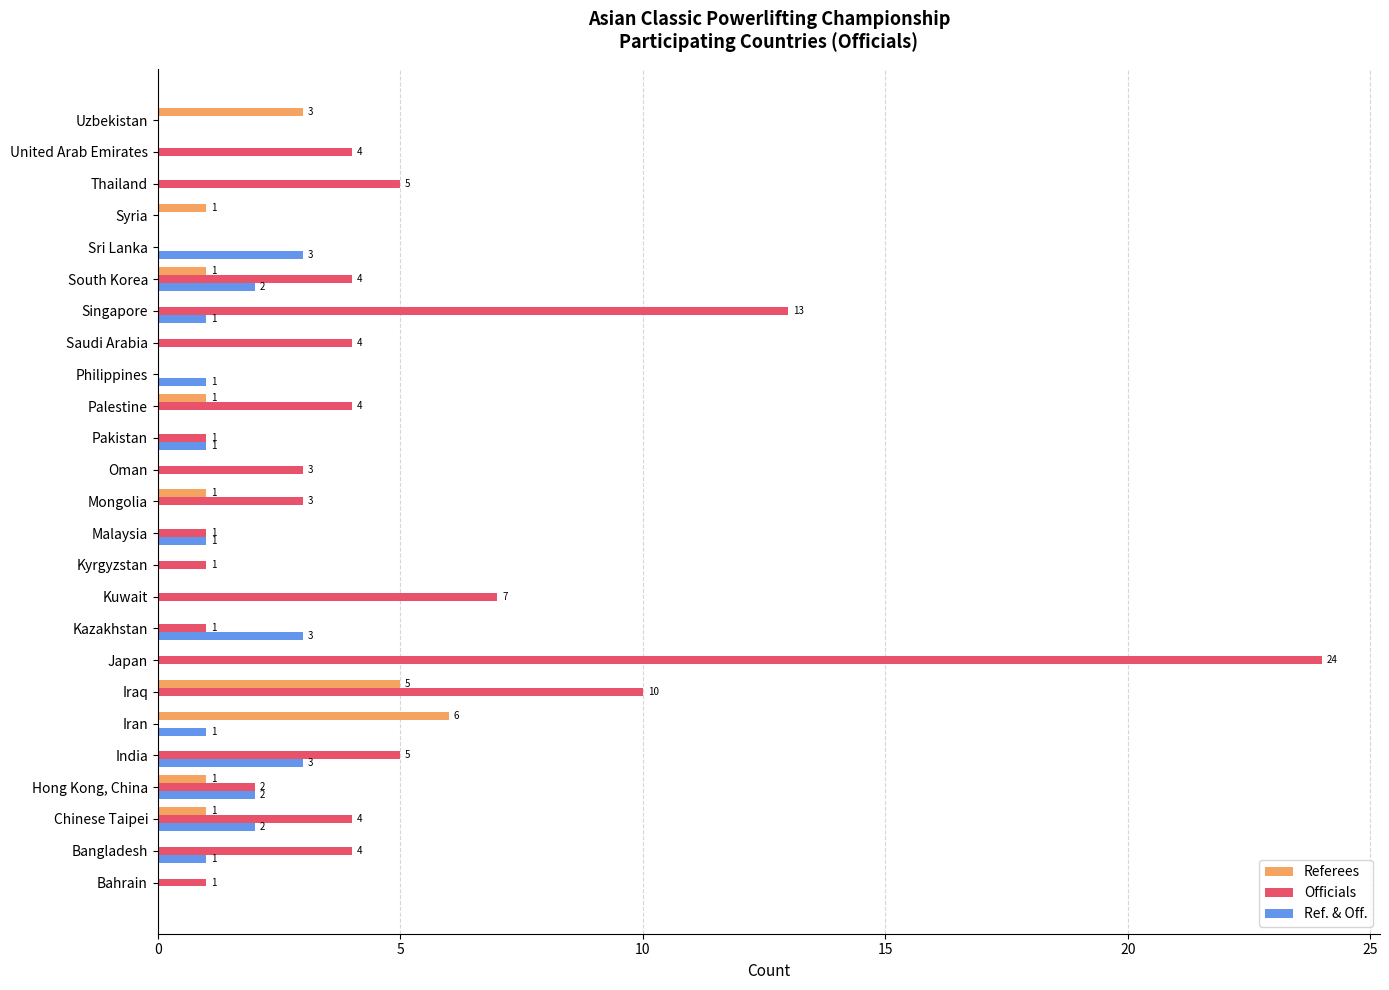

At which label does Referees reach its peak?

Iran